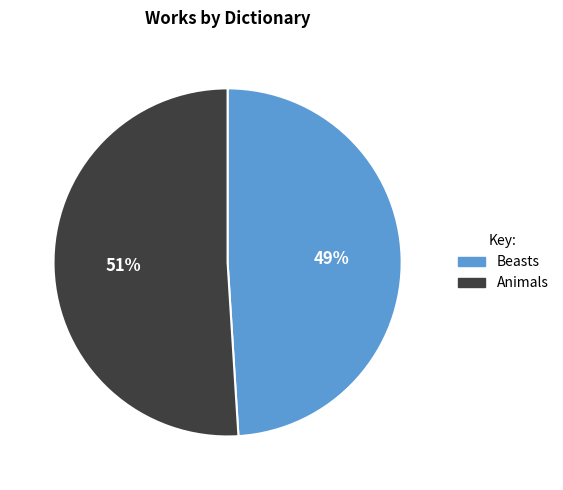

True or false: Animals accounts for 60% of the total.

False